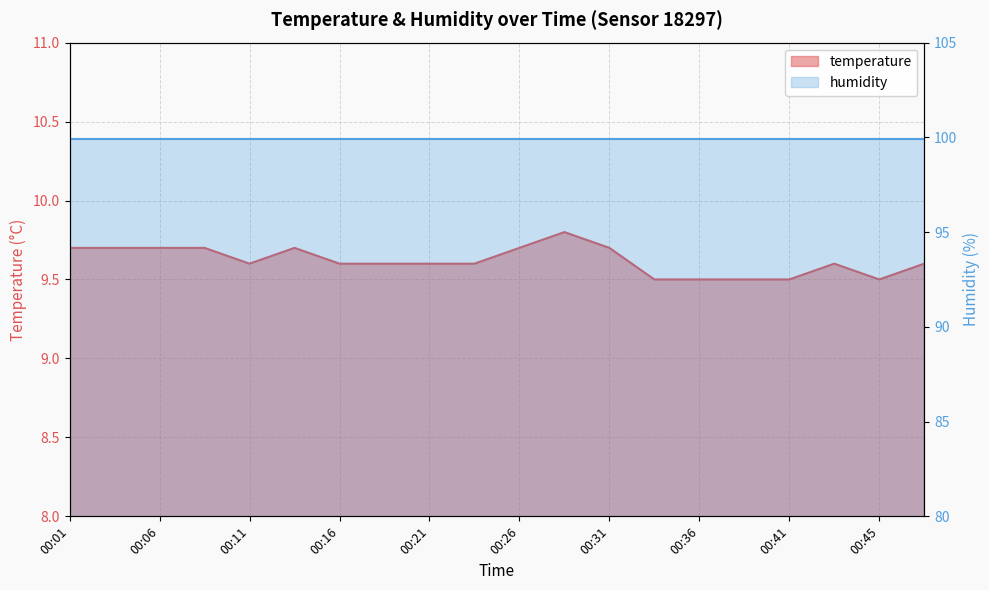

How many categories are shown in the chart?

20